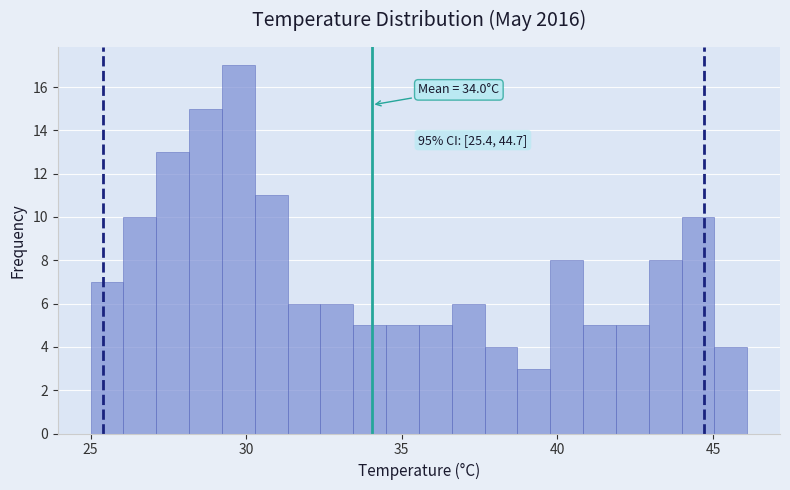

Around what value on the x-axis is the tallest bar? Give the approximate position of its centre, as read against the axis.

29.5